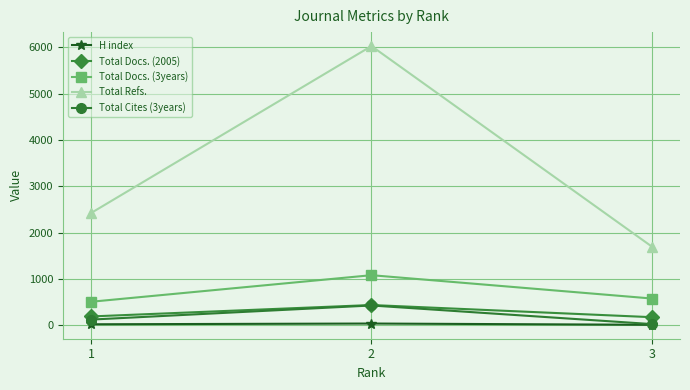

True or false: Total Docs. (2005) has a value of 192 at 1.

True